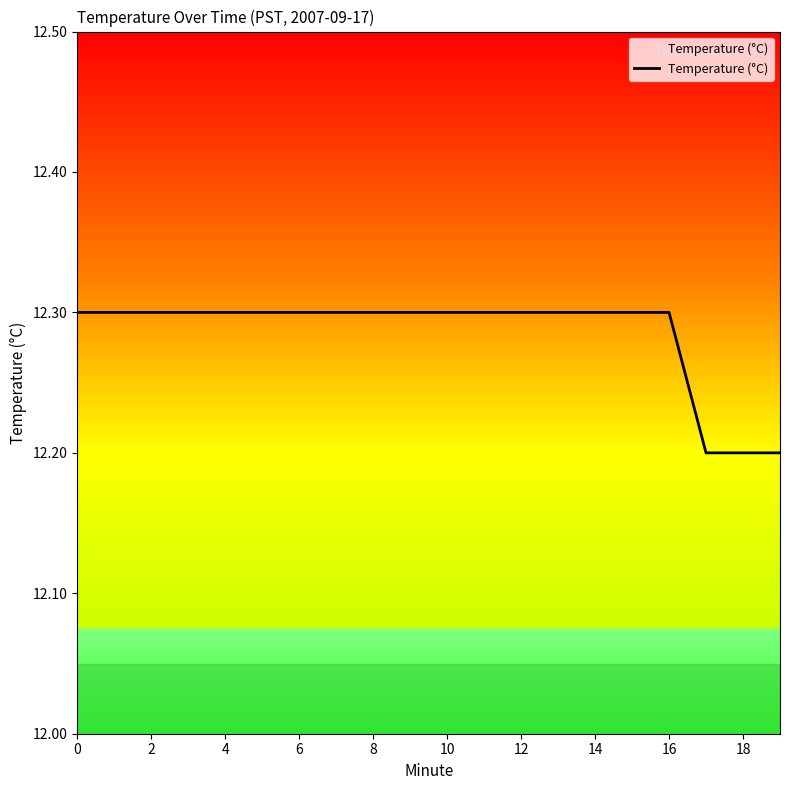

What is the greatest value displayed?

12.3